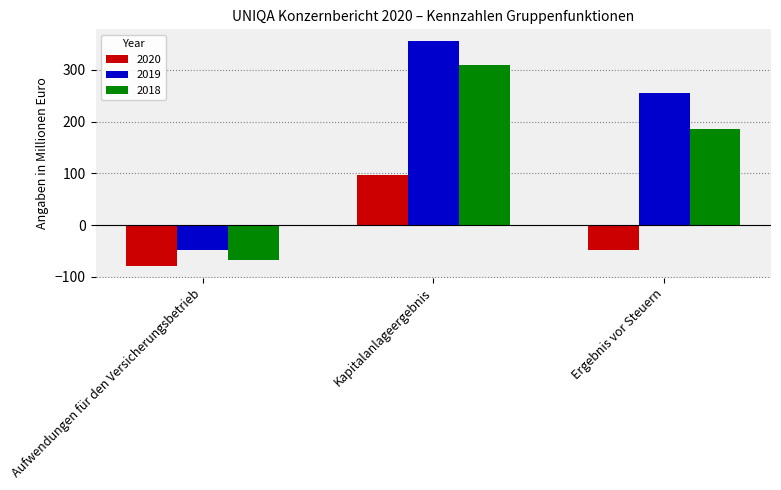

Reading right to left, extract all data points from this chart.

2020: -48.5	96.2	-80.0
2019: 255.0	356.3	-48.5
2018: 185.6	309.8	-68.4